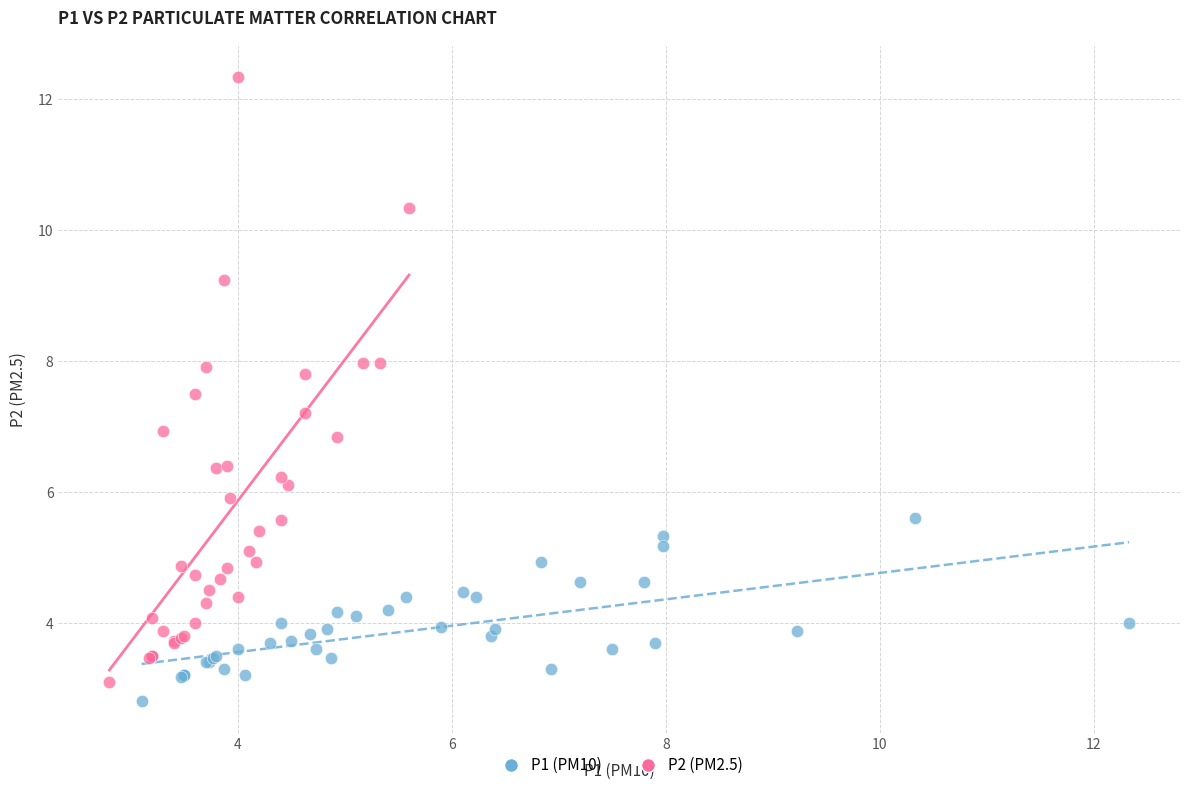

Which series contains the highest Y value?

P2 (PM2.5)